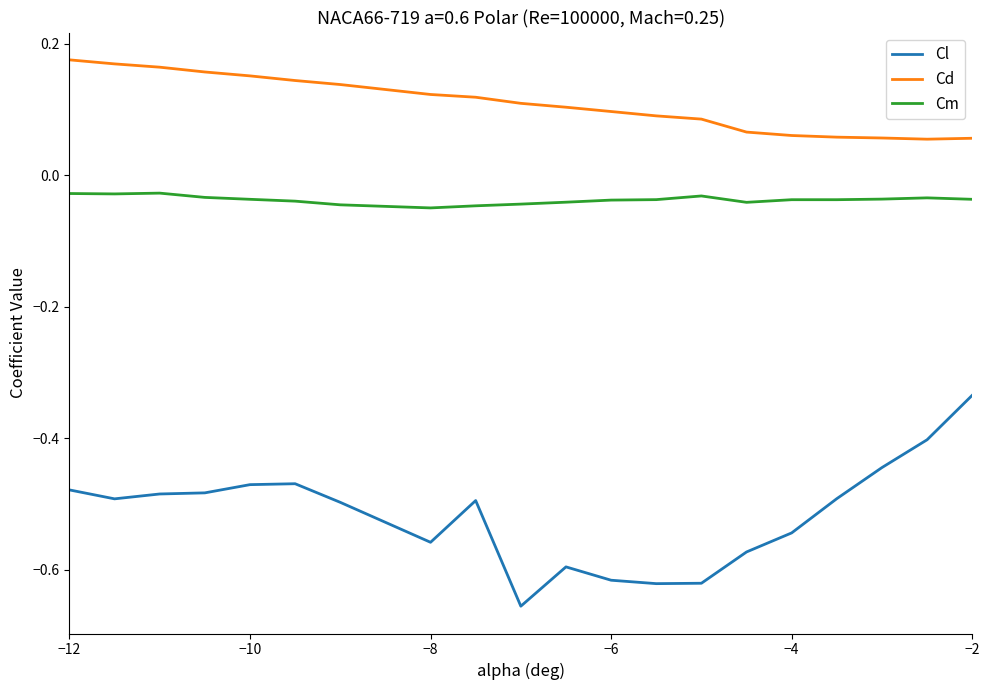

What is the difference between the maximum and minimum values in the Cl series?

0.3